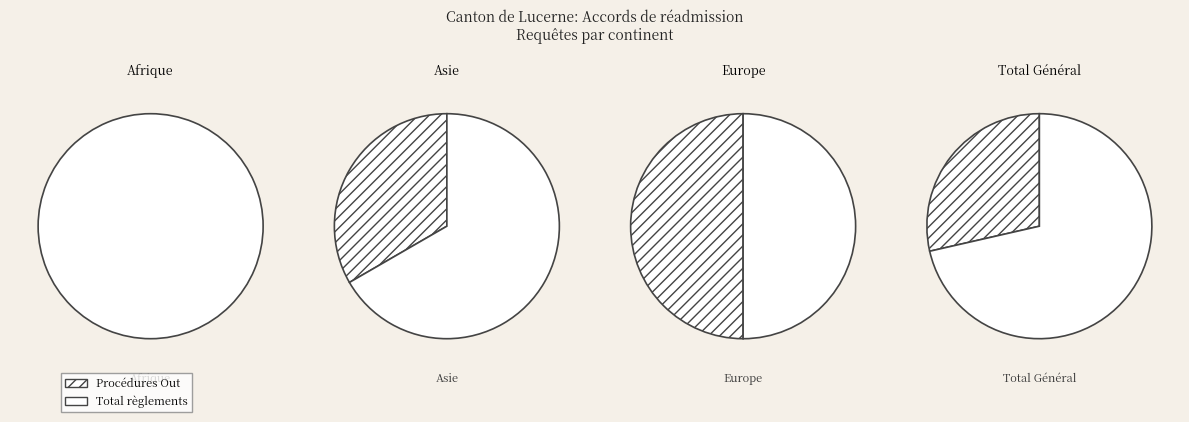

What is the spread (max minus min) of values at Asie?

1